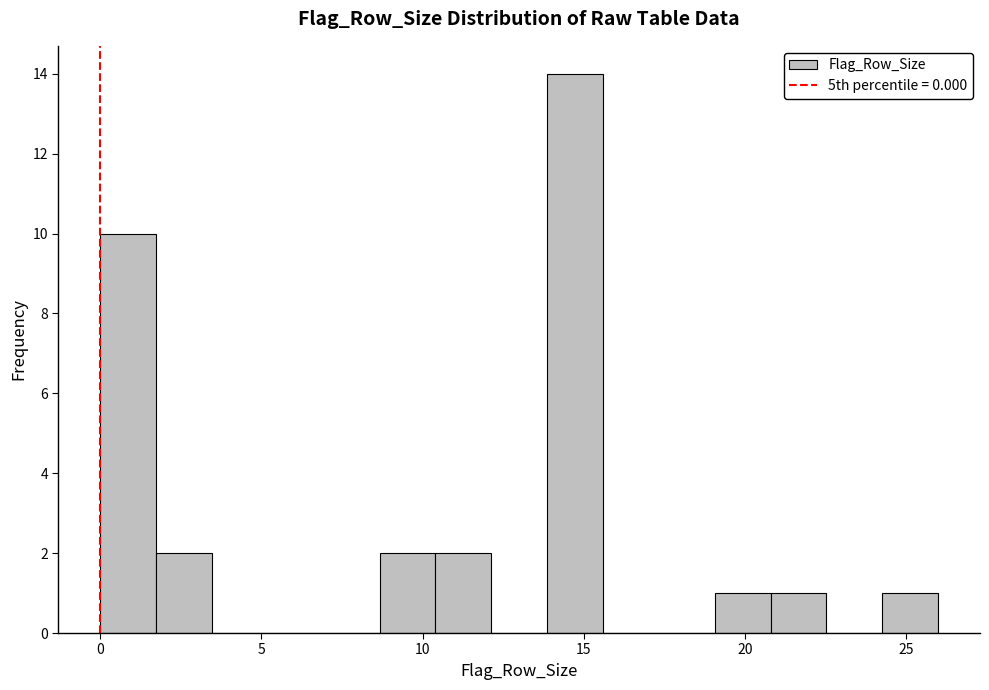

Read against the x-axis, roughly where is the centre of the tallest bar?

14.5